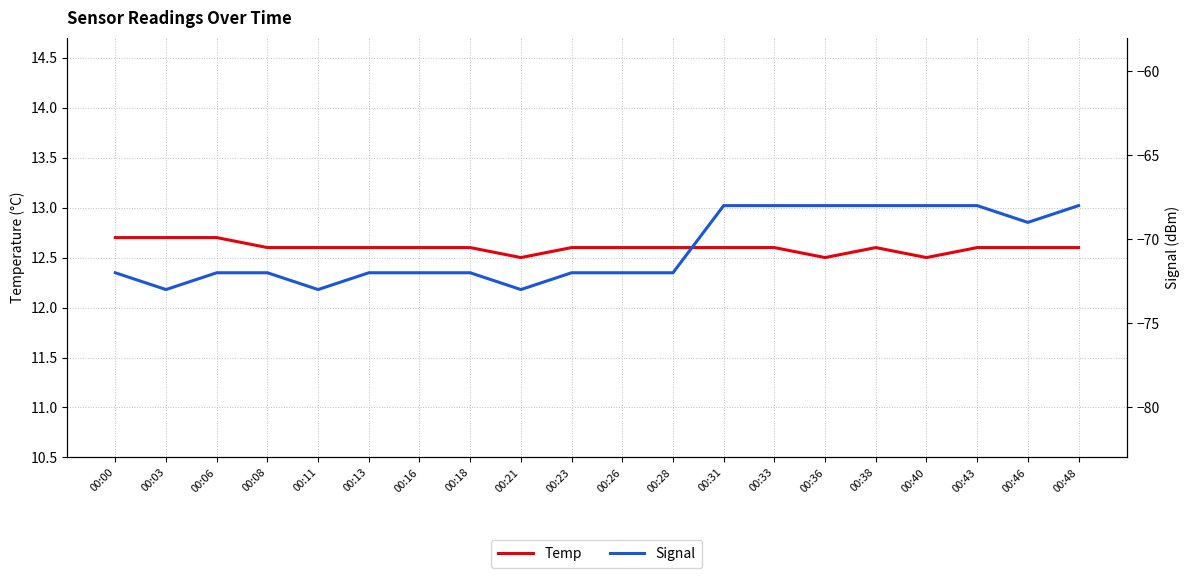

What is the sum of all Temp values?

252.0